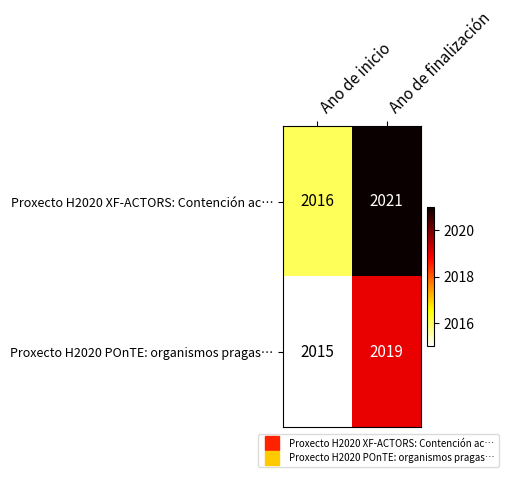

What is the difference between the Proxecto H2020 XF-ACTORS: Contención ac… values at Ano de inicio and Ano de finalización?

5